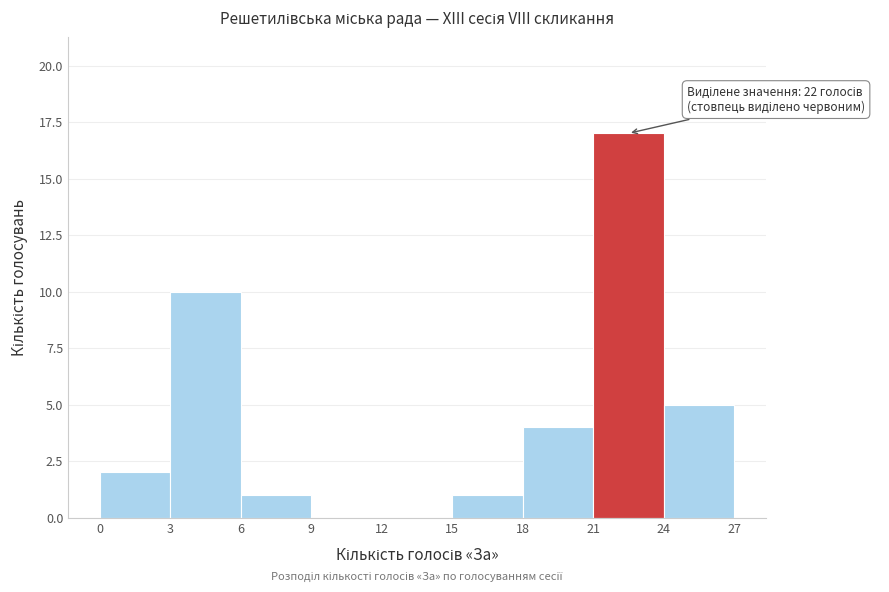

Which range on the x-axis has the tallest bar?

21 to 24